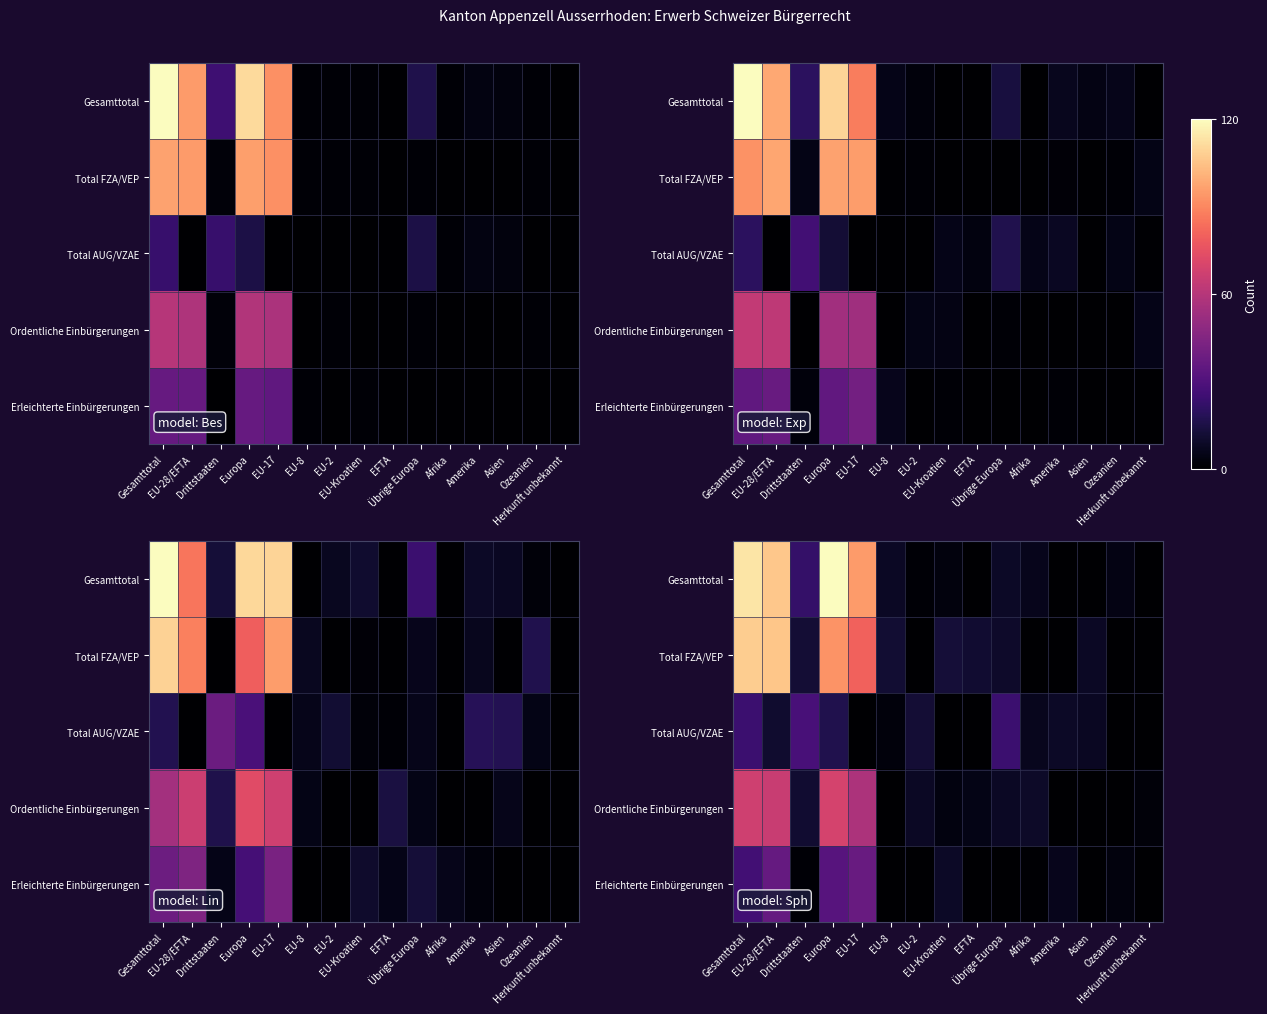

At which category does the chart reach its peak across all series?

Europa